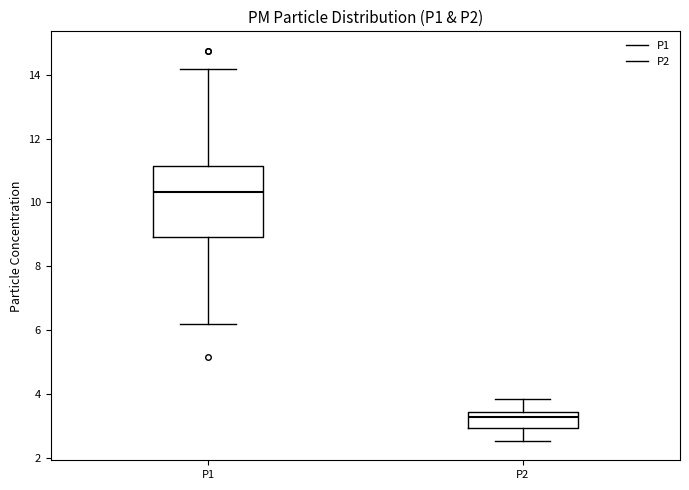

Comparing the boxes themselves (not the whiskers), which one is the tallest?

P1